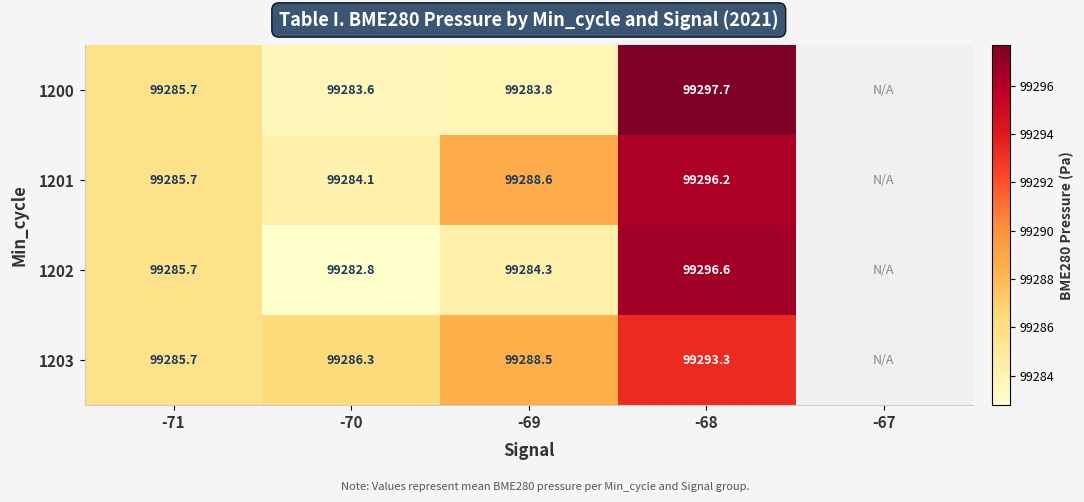

What is the spread (max minus min) of values at -69?

4.8